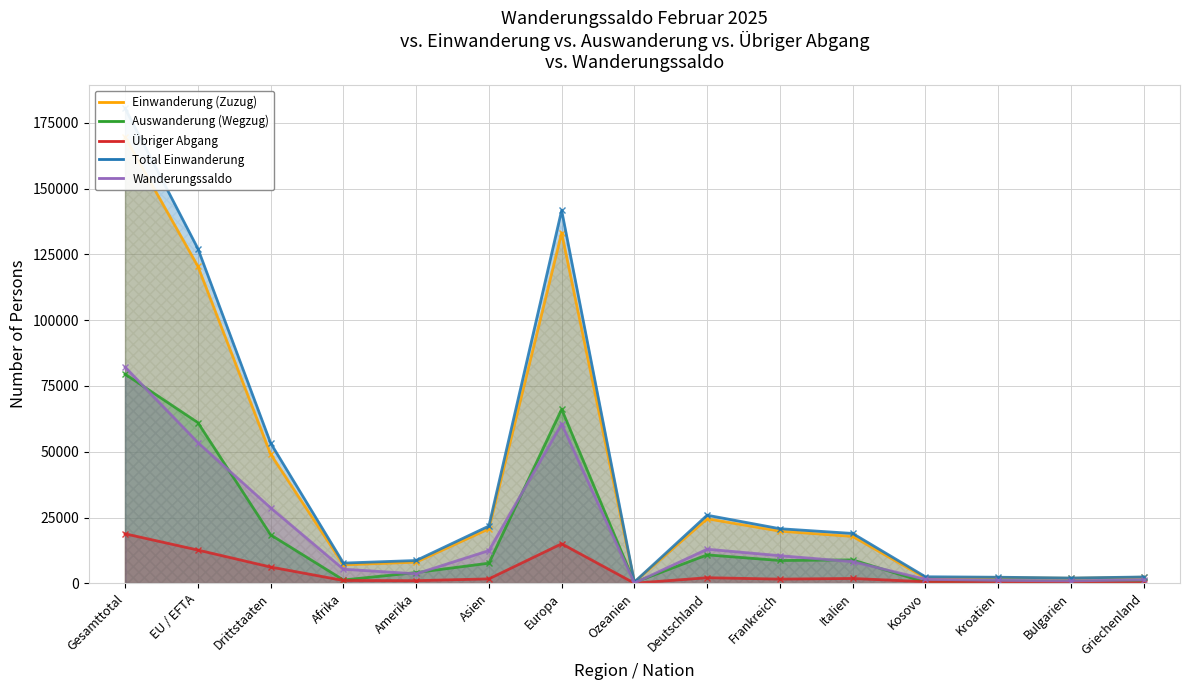

At which category is the sum across all series the highest?

Gesamttotal